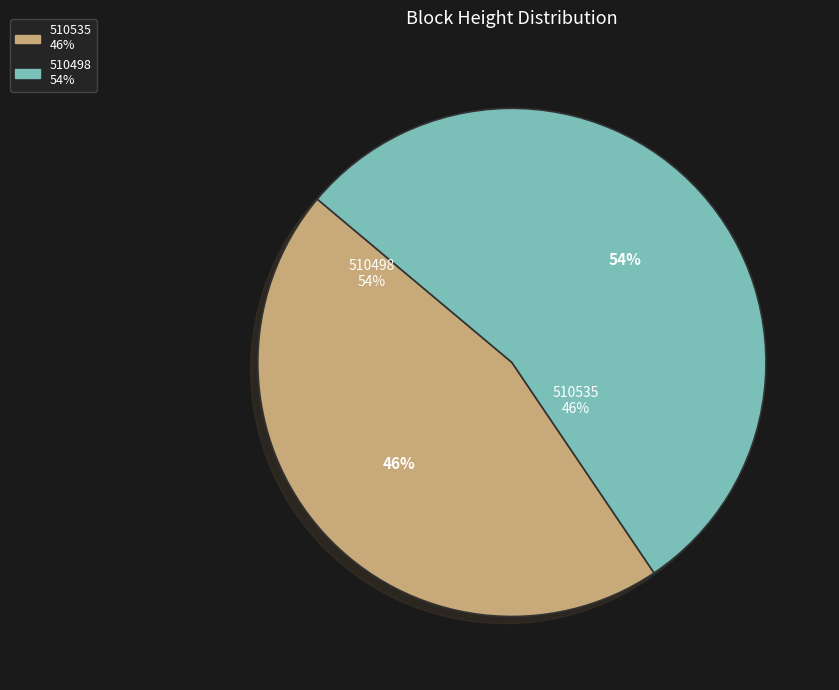

Does 510498 account for over 50% of the chart?

Yes